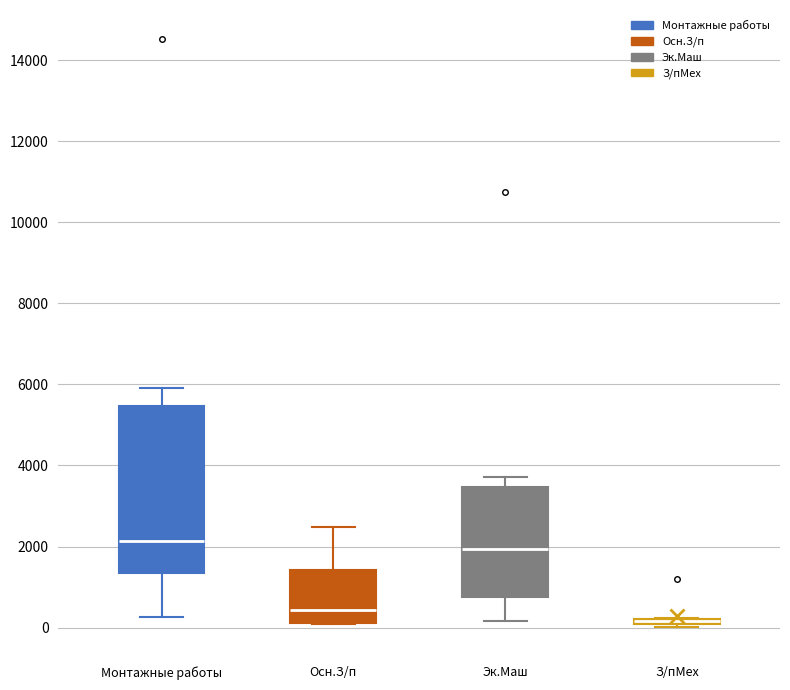

Which box is the tallest, from its lower edge to its upper edge?

Монтажные работы